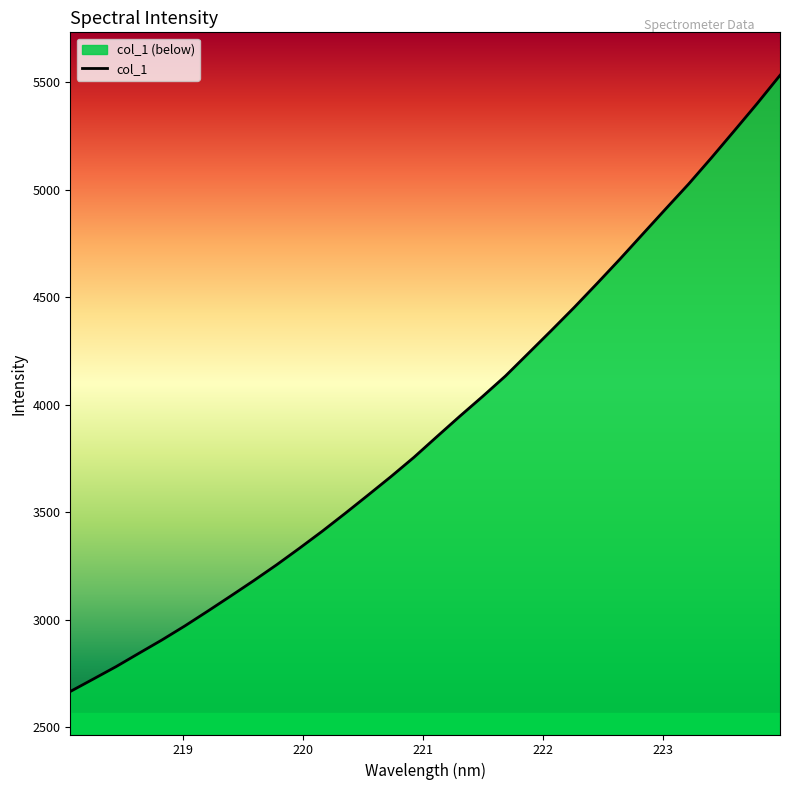

Reading right to left, list all the values displayed in this chart.

5532.5	5401.1	5274.3	5148.7	5026.4	4910.9	4794.3	4677.4	4564.0	4452.5	4345.1	4239.4	4133.9	4038.6	3946.1	3851.3	3755.4	3666.0	3580.0	3494.9	3411.9	3332.4	3255.1	3181.5	3110.2	3040.0	2971.2	2905.9	2844.1	2781.9	2723.8	2666.1